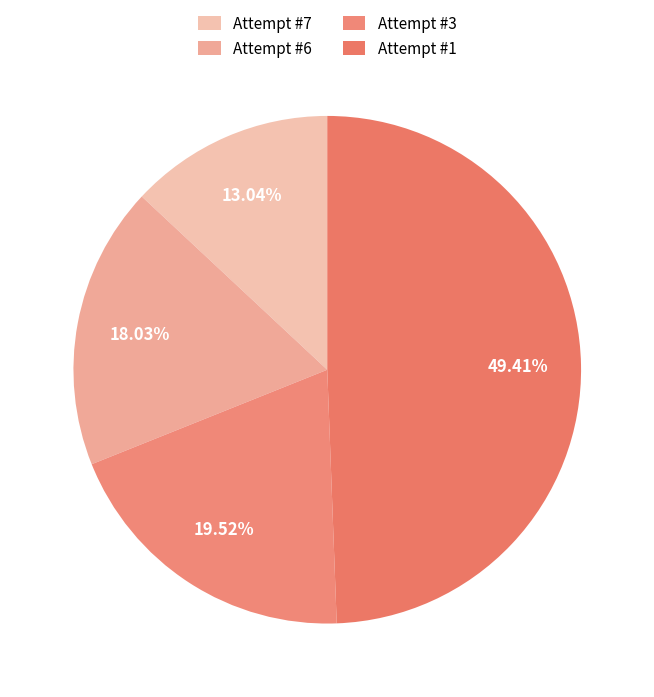

How many slices are in this pie chart?

4